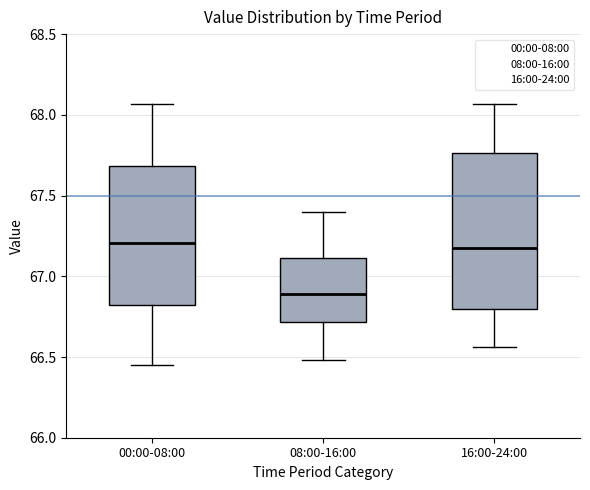

Comparing the boxes themselves (not the whiskers), which one is the tallest?

16:00-24:00